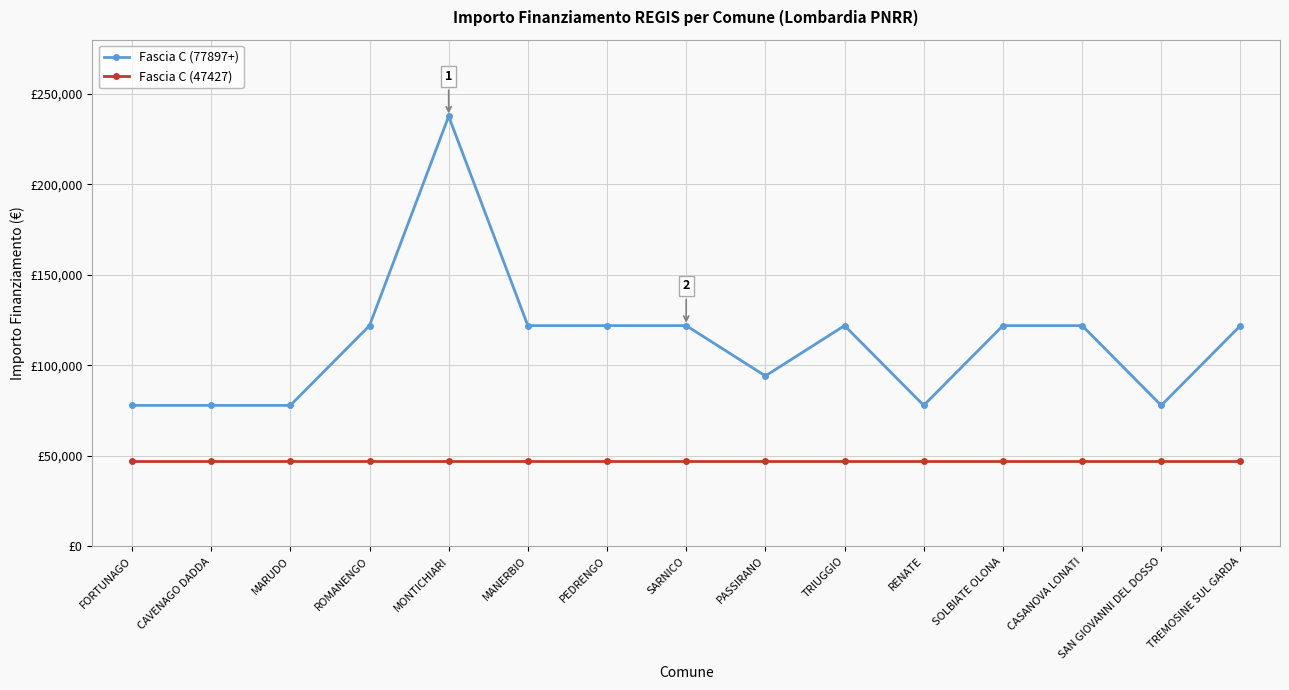

True or false: Fascia C (77897+) and Fascia C (47427) intersect in this chart.

False